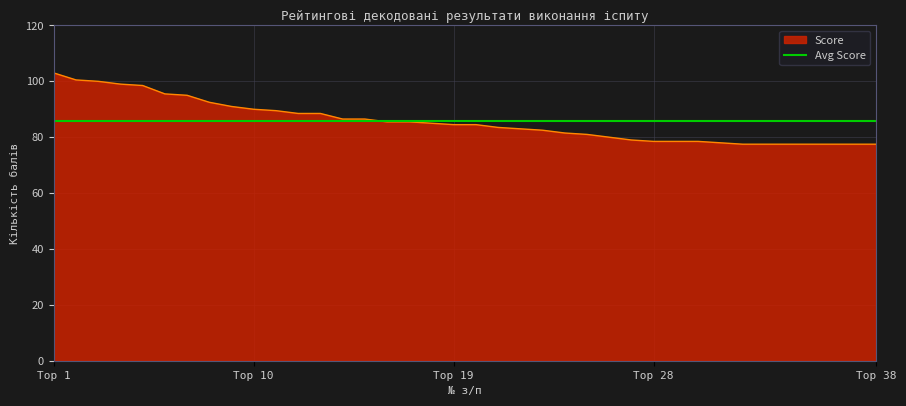

Which category has the highest value in the Score series?

Top 1